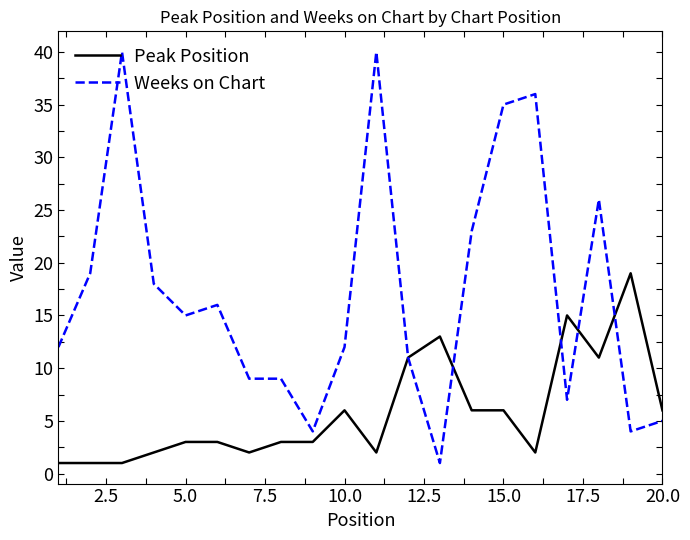

List the series in order of their overall mean, lowest first.

Peak Position, Weeks on Chart